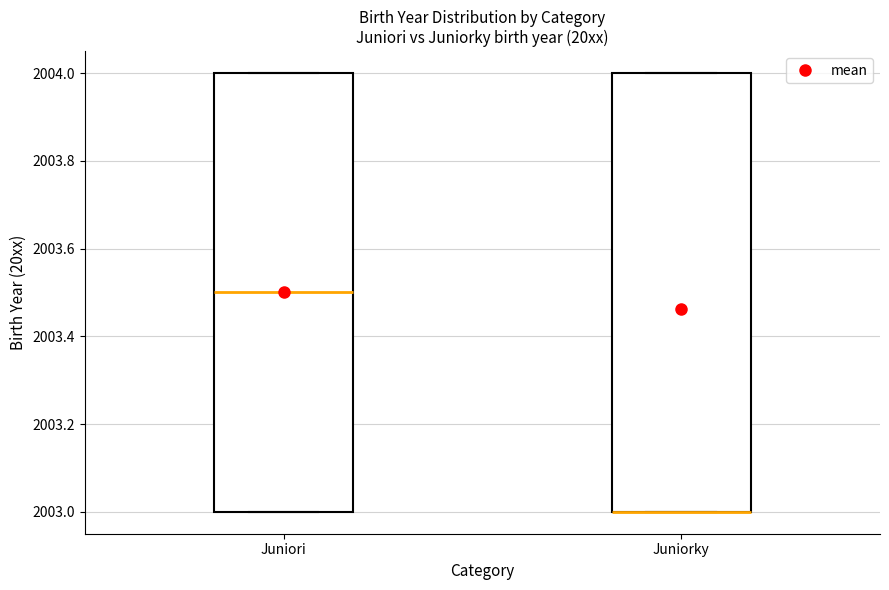

Reading left to right, read every box against the y-axis: the position of its median line, the range the box covers, and the ends of its whiskers. The values are not printed on the chart, so give them approximately, as read against the axis.

Juniori: median 2003.5, box 2003.0 to 2004.0, whiskers 2003.0 to 2004.0
Juniorky: median 2003.0 (drawn on the box's lower edge), box 2003.0 to 2004.0, whiskers 2003.0 to 2004.0